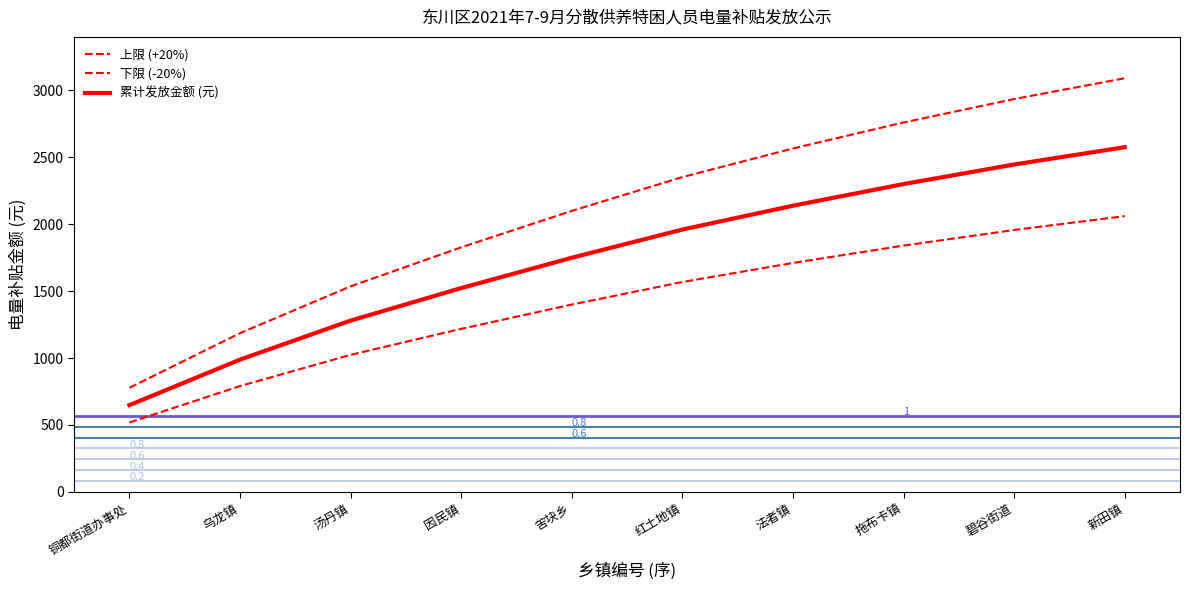

List the series in order of their peak value, lowest first.

下限 (-20%), 累计发放金额 (元), 上限 (+20%)